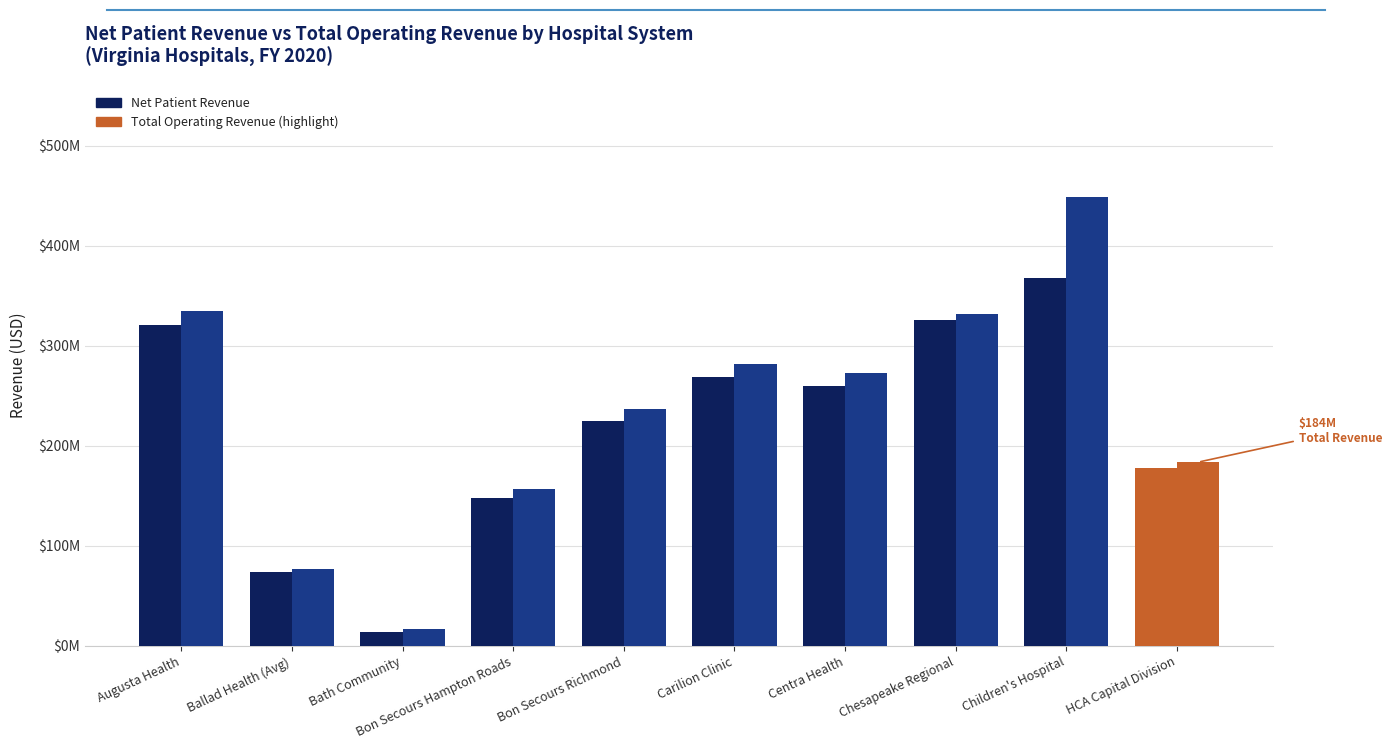

What is the greatest value displayed?

448.4